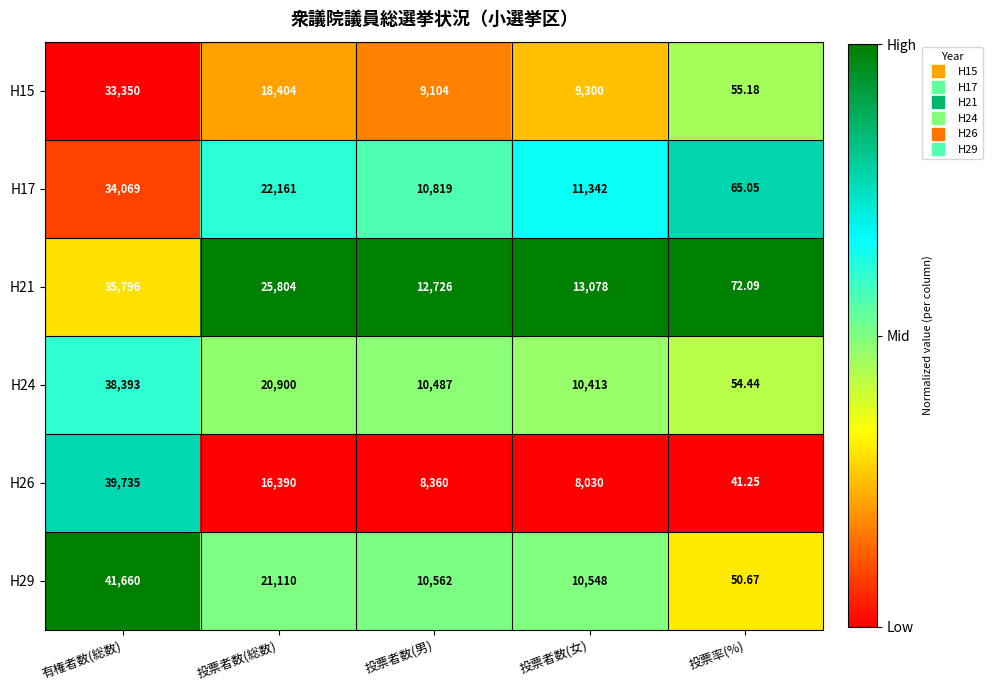

At which category does the chart reach its peak across all series?

有権者数(総数)